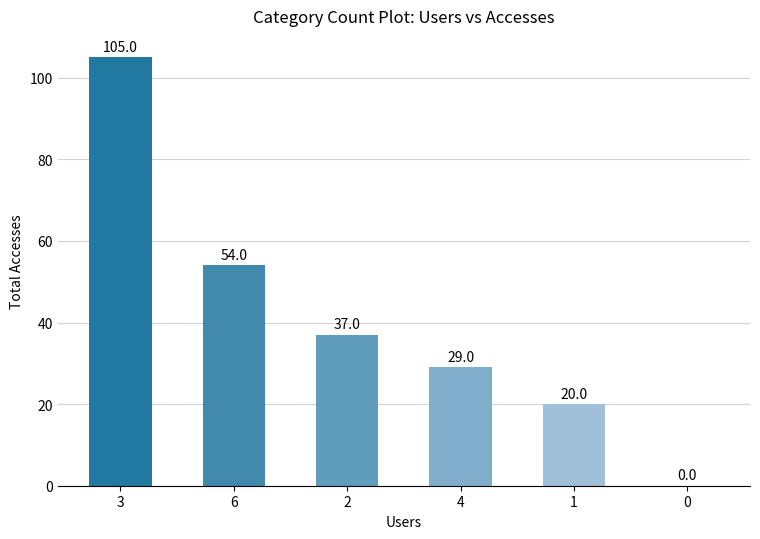

What is the ratio of the value at 3 to the value at 2?

2.8